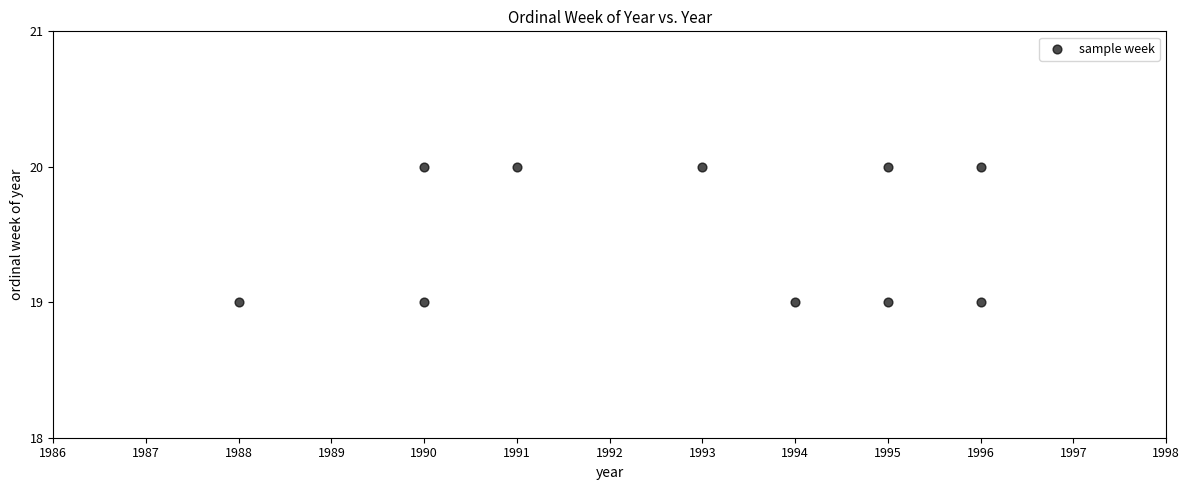

What is the range of X values (max minus min)?

8